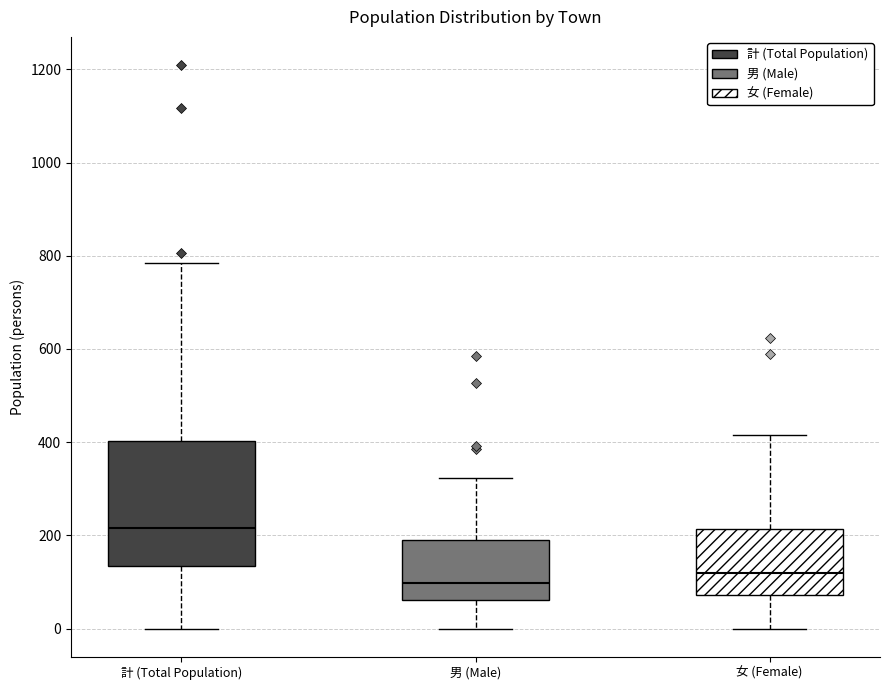

Which box is the tallest, from its lower edge to its upper edge?

計 (Total Population)